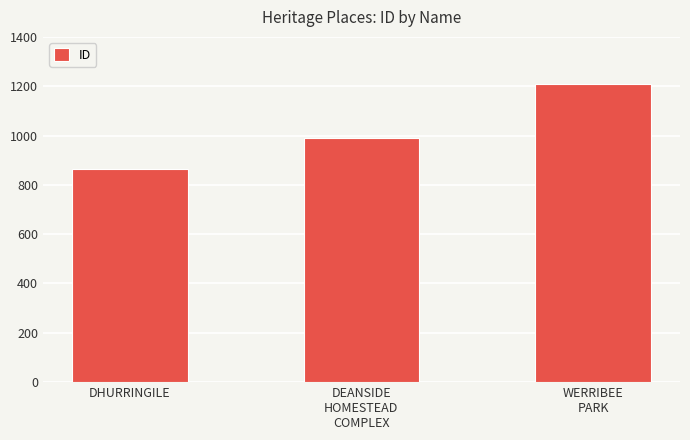

Which has a higher value, DHURRINGILE or DEANSIDE
HOMESTEAD
COMPLEX?

DEANSIDE
HOMESTEAD
COMPLEX